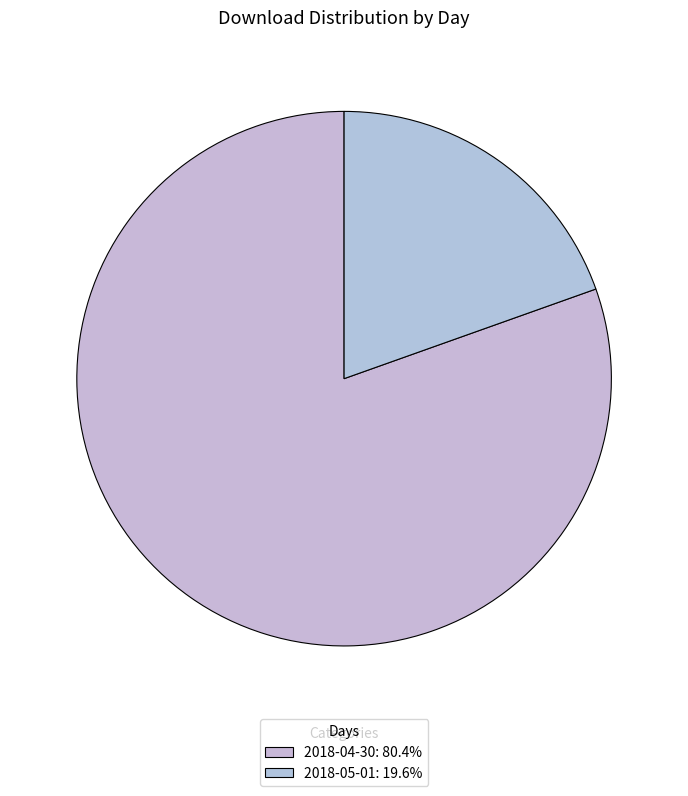

How many slices are in this pie chart?

2